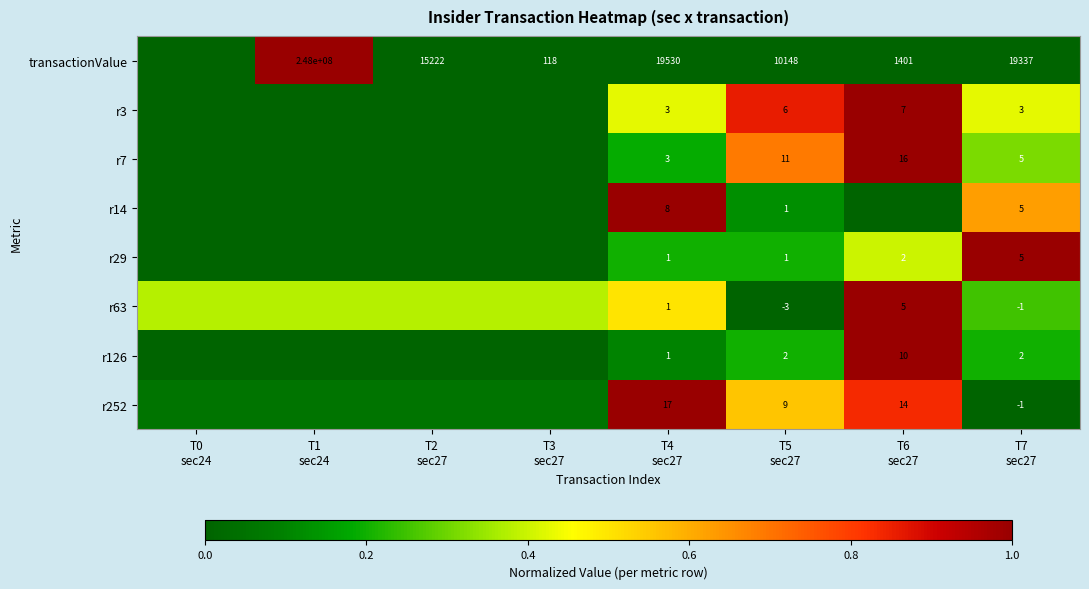

True or false: transactionValue has a value of 0.0 at T4 sec27.

True